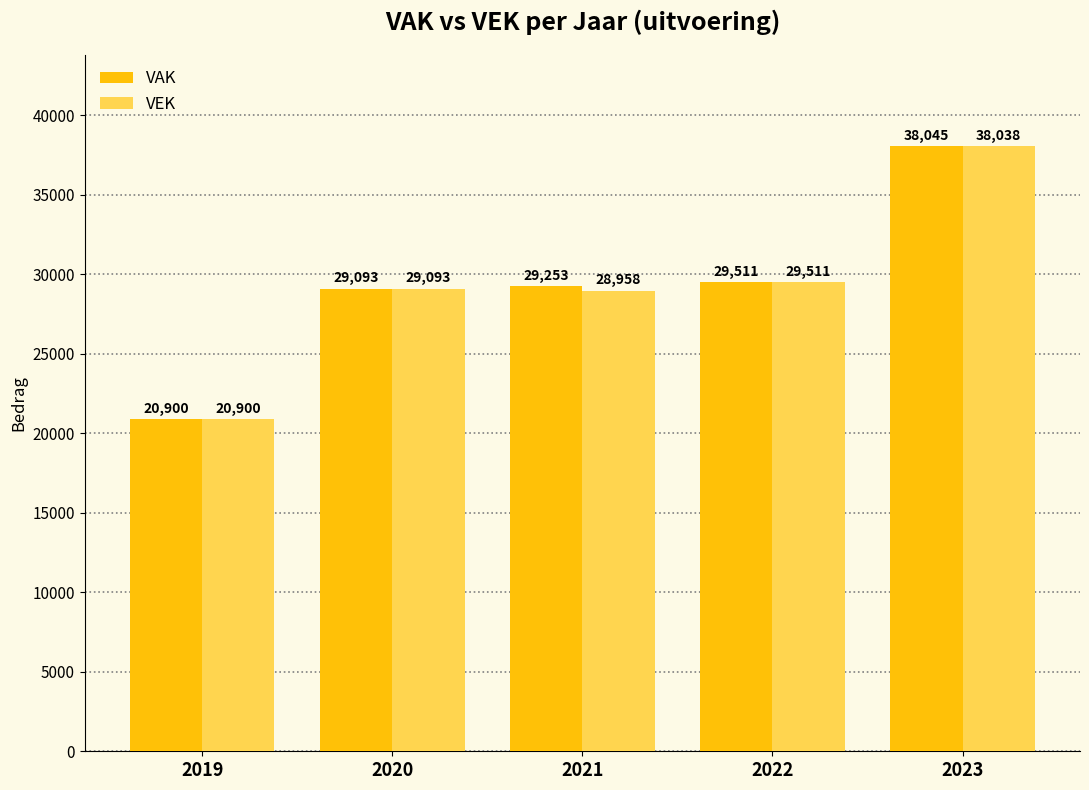

What is the minimum value shown in the chart?

20900